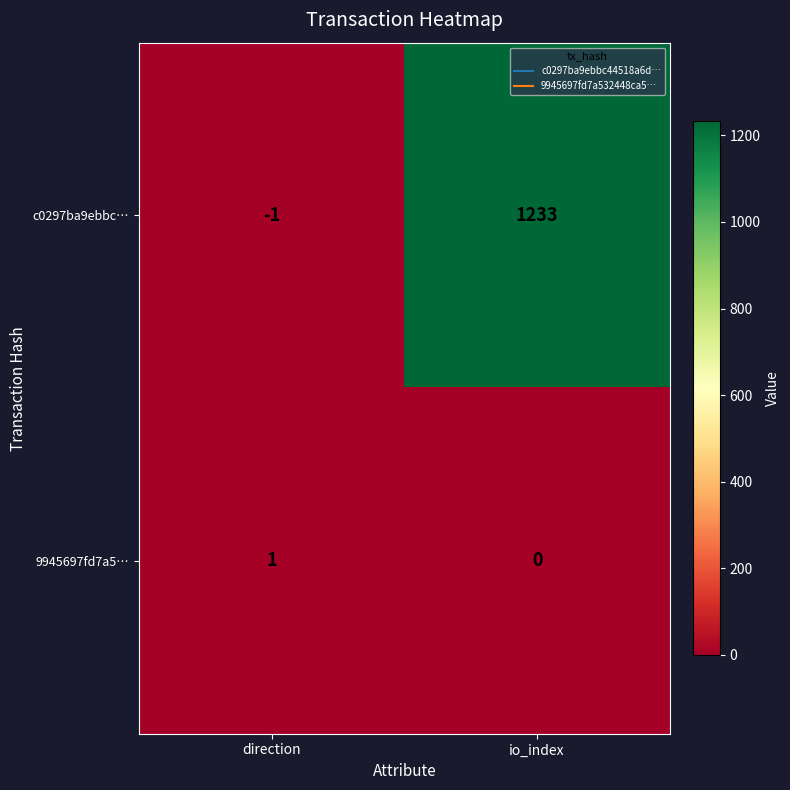

How many series are shown in this chart?

2